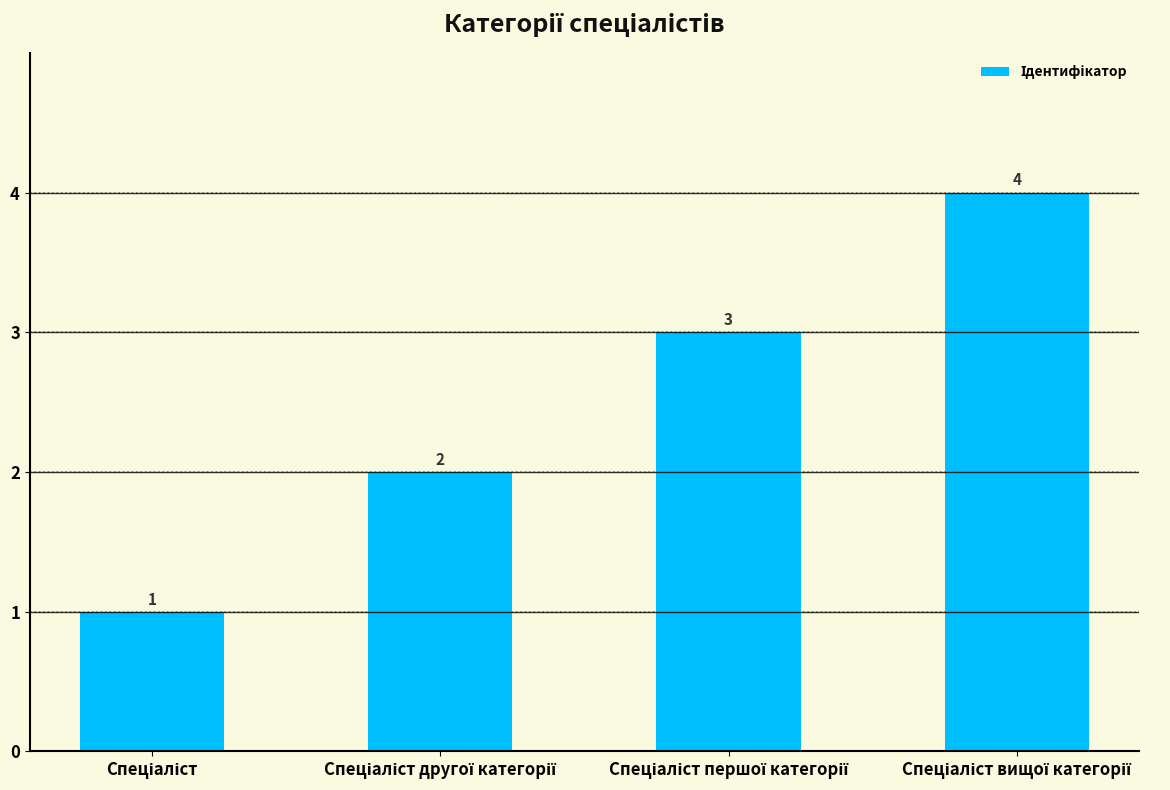

What is the greatest value displayed?

4